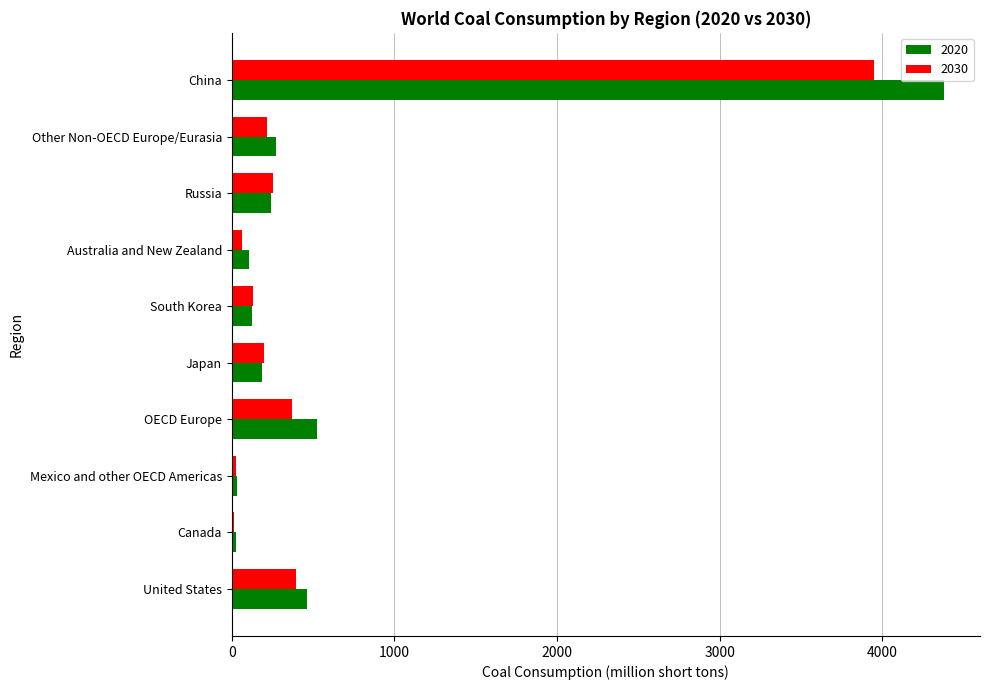

The value of 2020 at United States is 274.0. True or false?

False